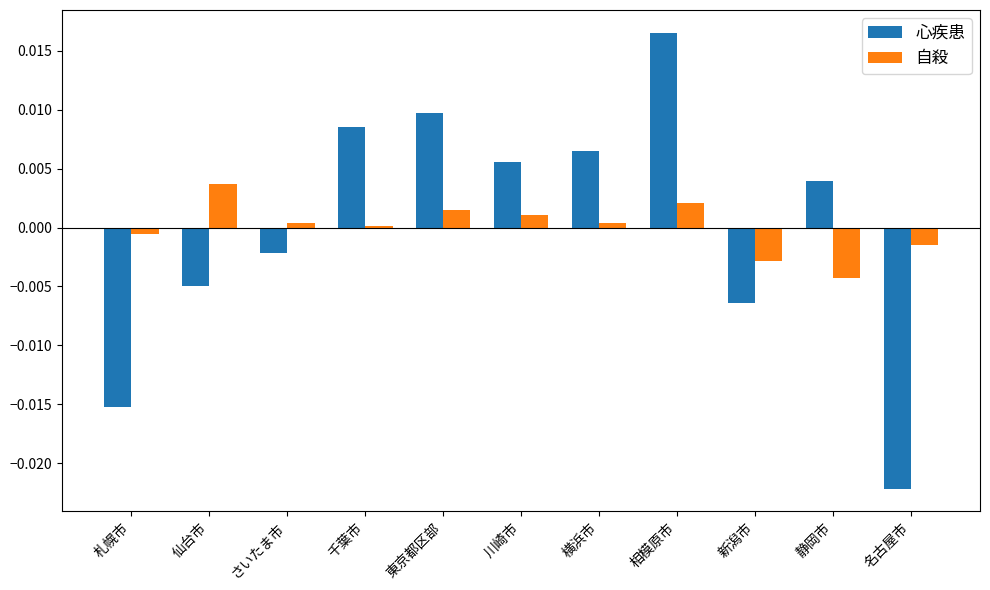

Which category has the highest value in the 自殺 series?

仙台市